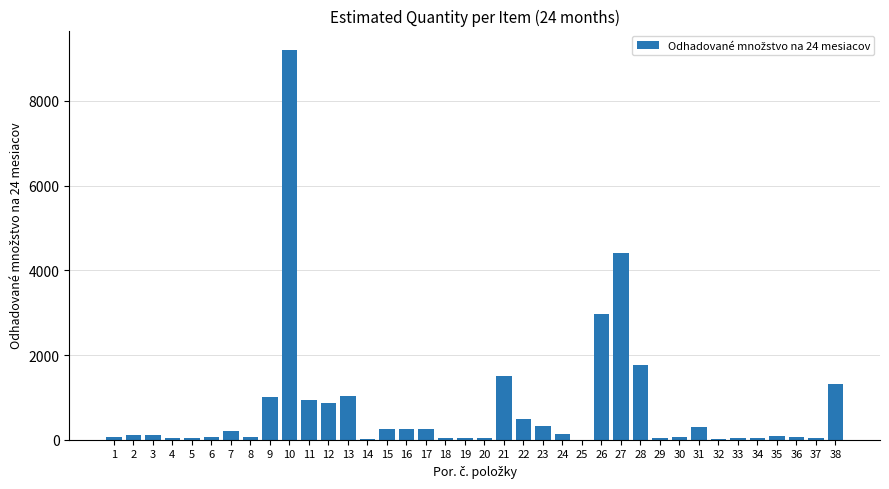

What is the average value?

745